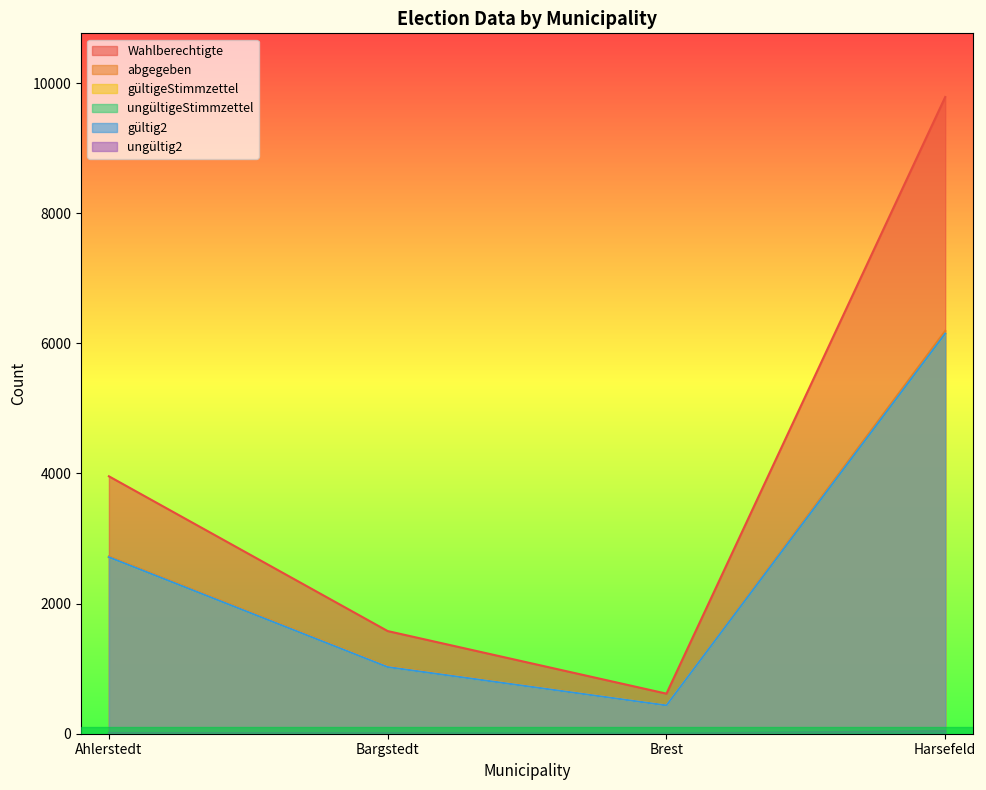

How many data points does each series have?

4